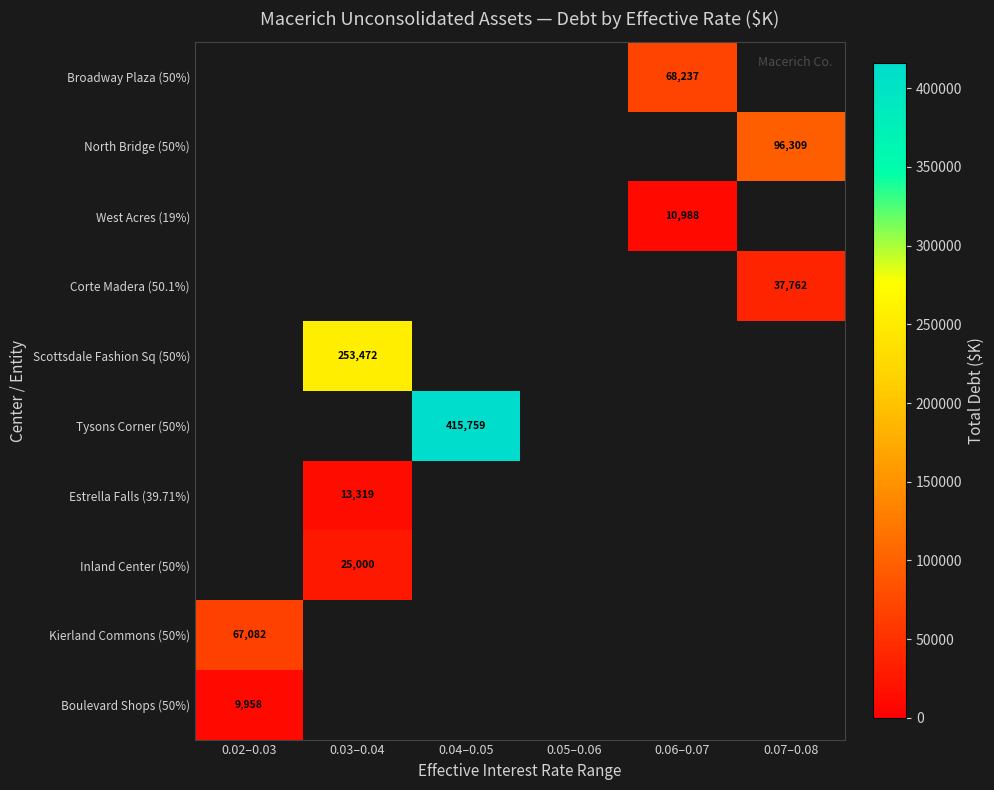

True or false: Scottsdale Fashion Sq (50%) has a value of 253472 at 0.03–0.04.

True